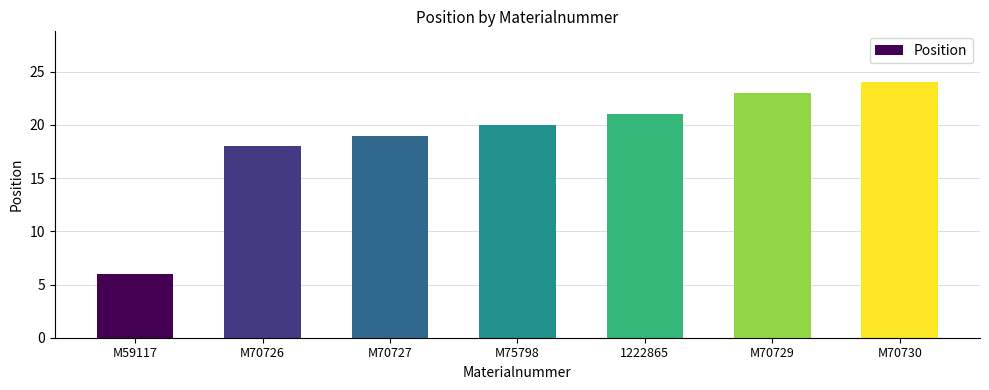

What is the average value?

19